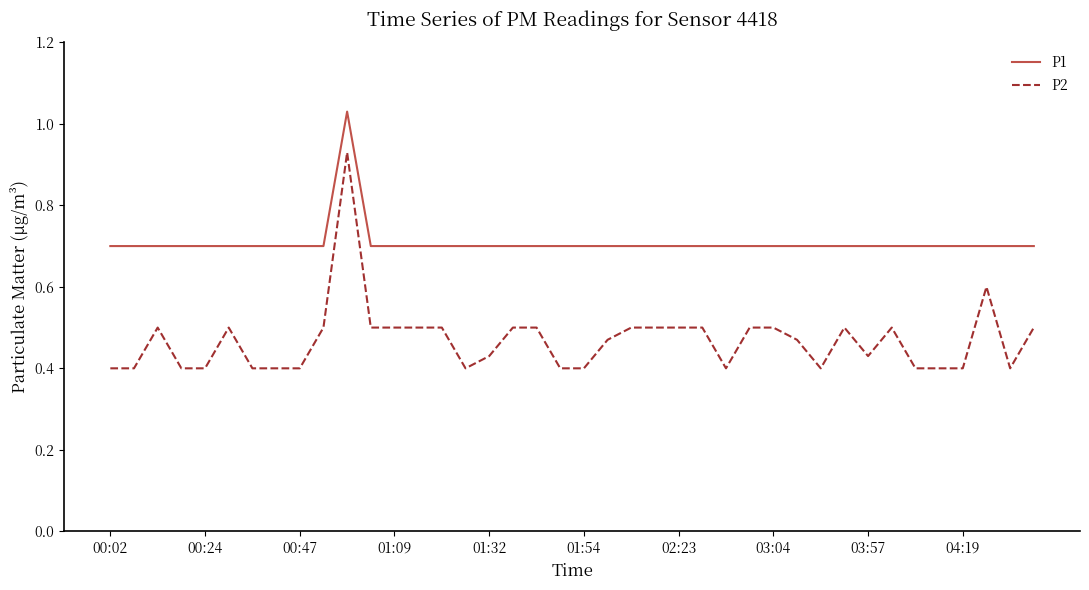

What is the difference between the maximum and minimum values in the P1 series?

0.3